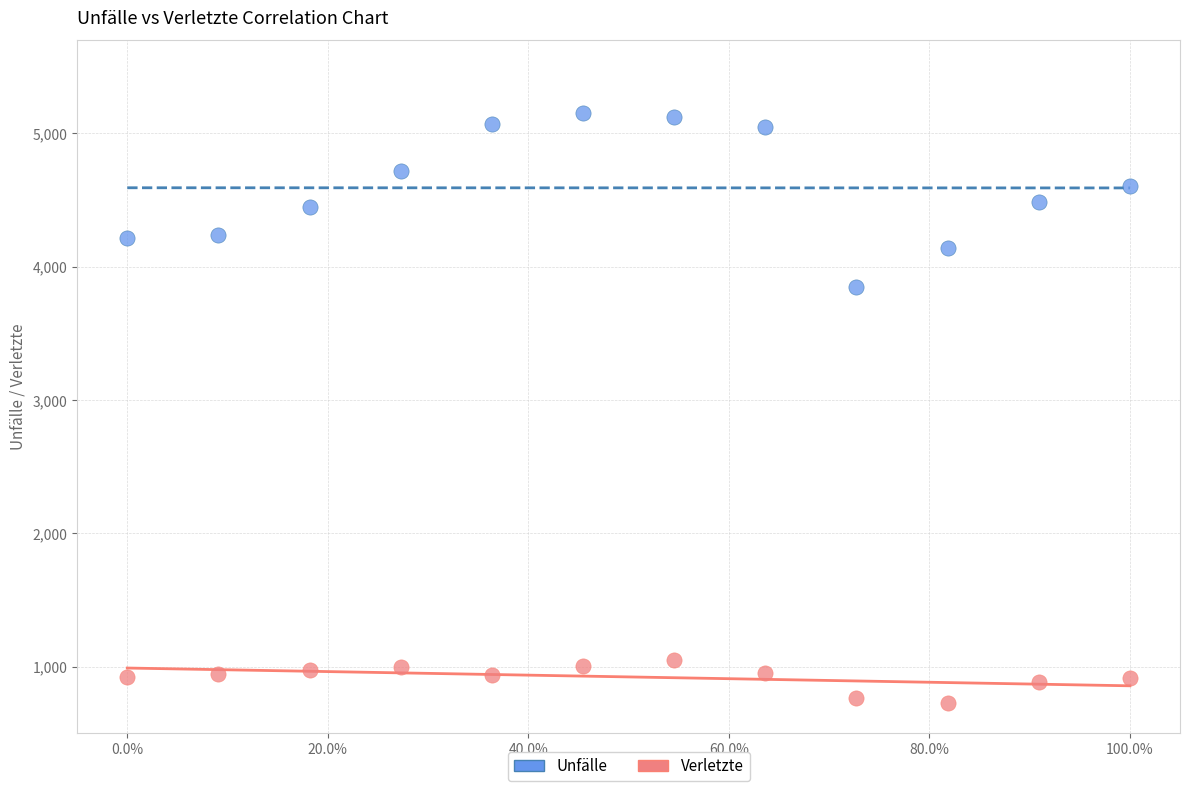

Which series contains the lowest Y value?

Verletzte